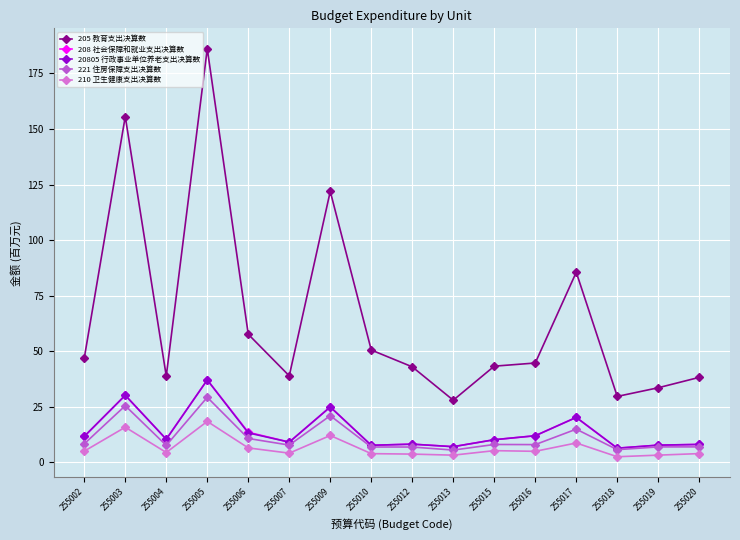

The 205 教育支出决算数 series shows 24.3 at 255020. True or false?

False